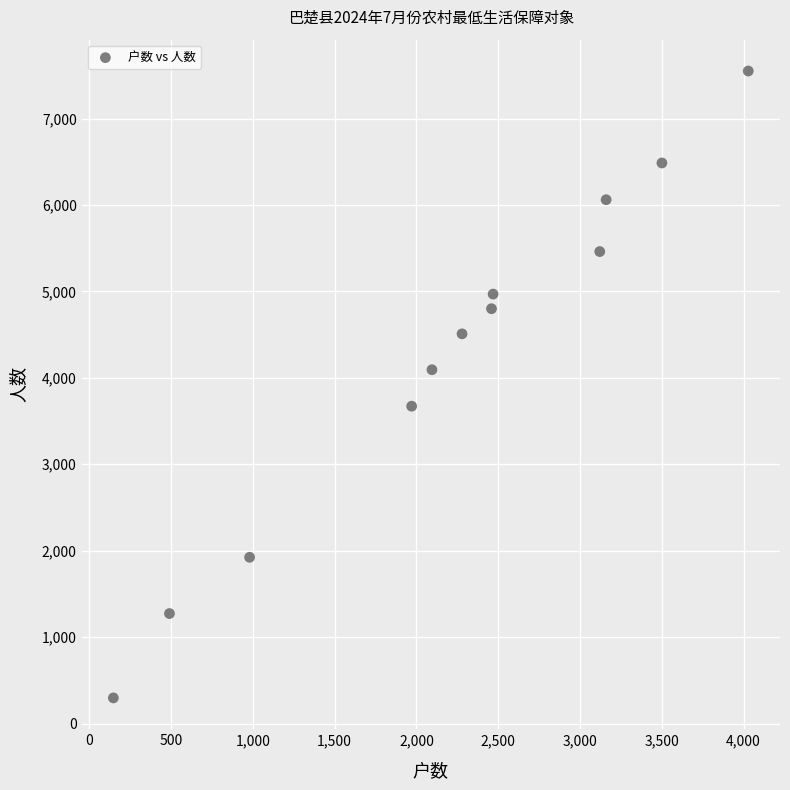

What Y value in the scatter plot is closest to 3923?

4094